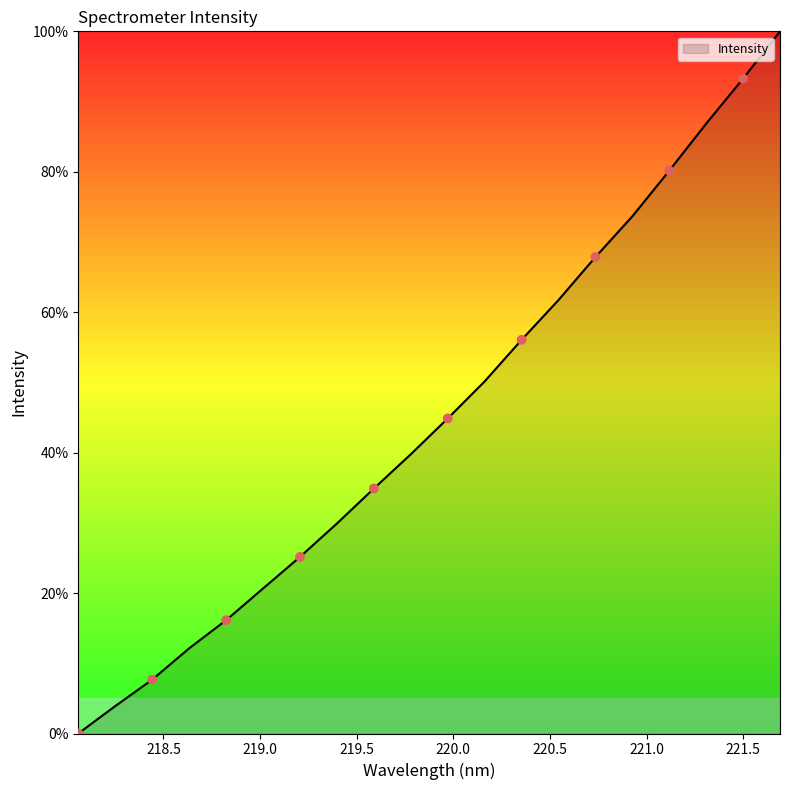

What is the difference between the maximum and minimum values?

100.0